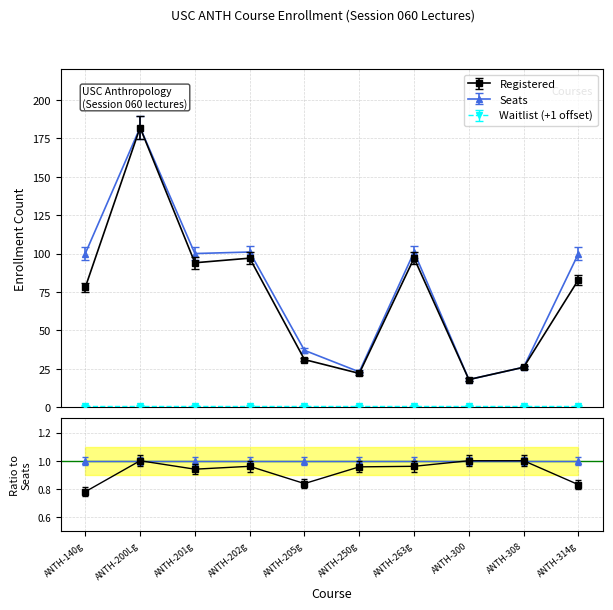

At which category does Seats reach its first local valley?

ANTH-201g